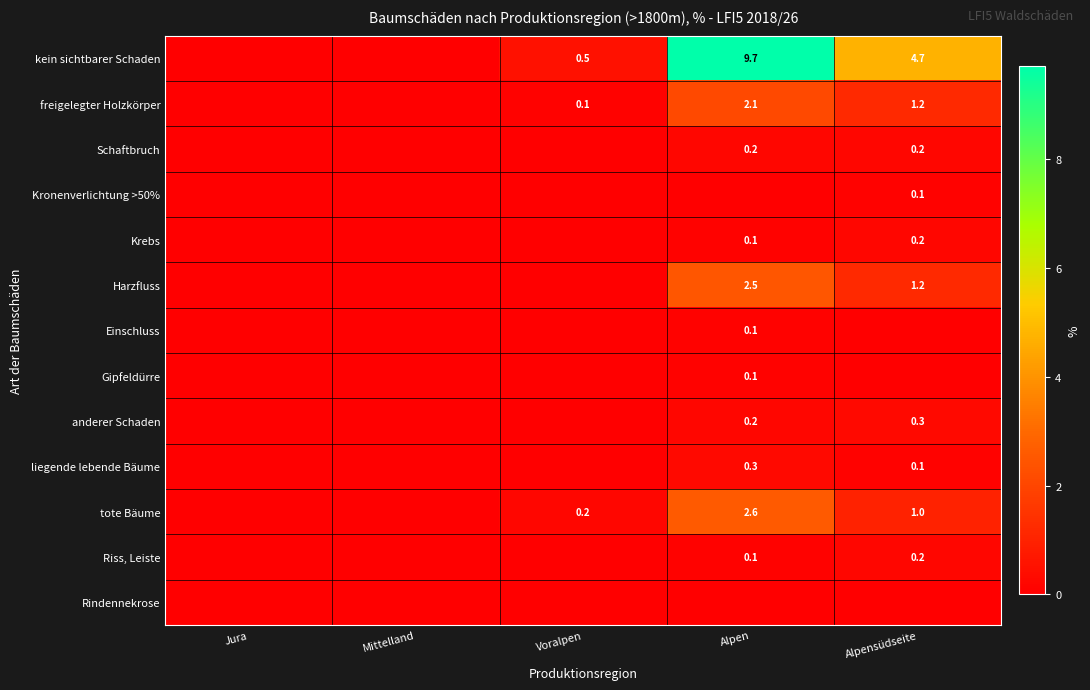

True or false: Harzfluss has a value of 0.4 at Alpensüdseite.

False